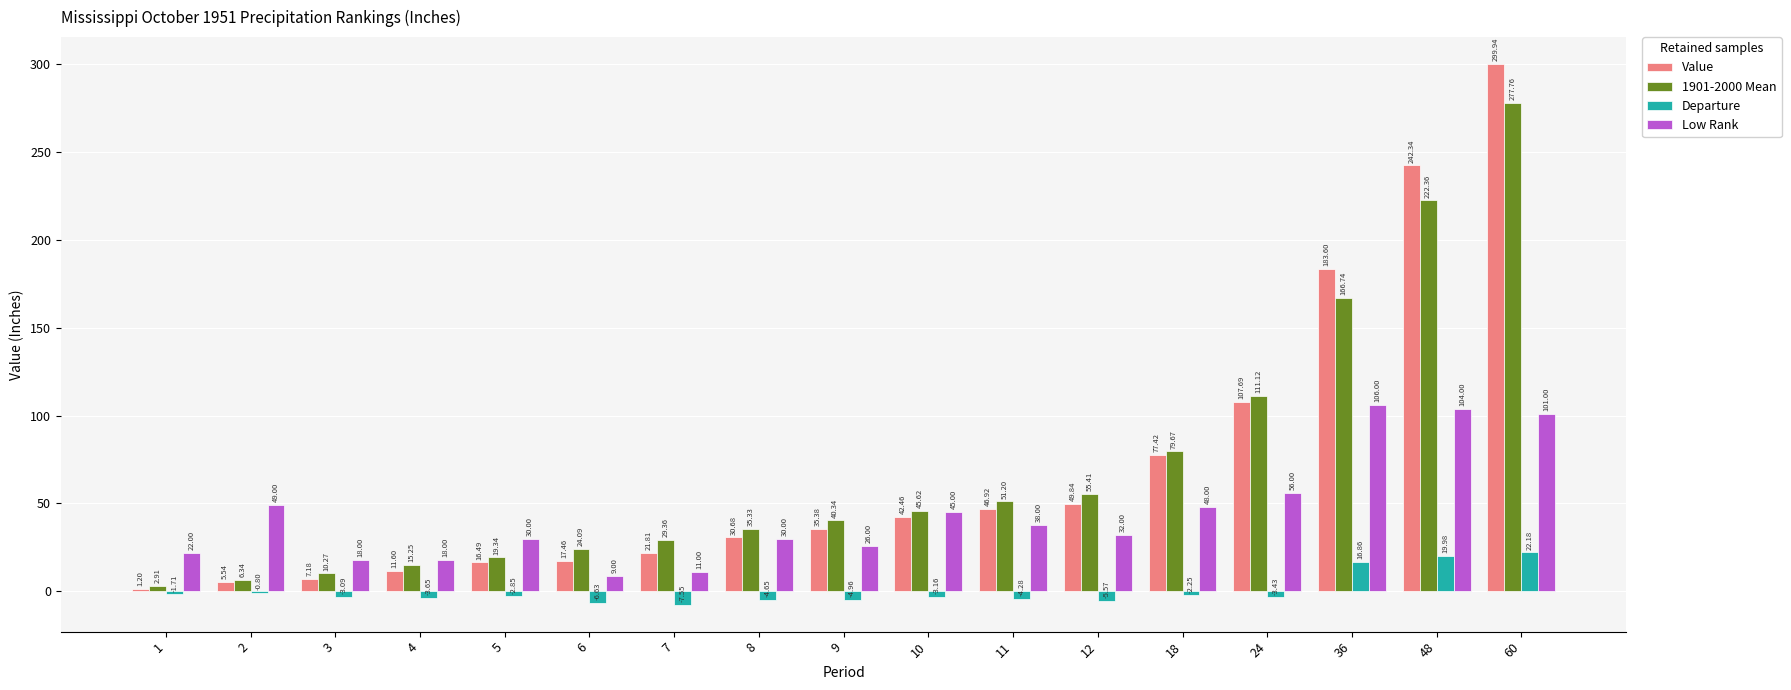

Which series changed the most between 7 and 10?

Low Rank